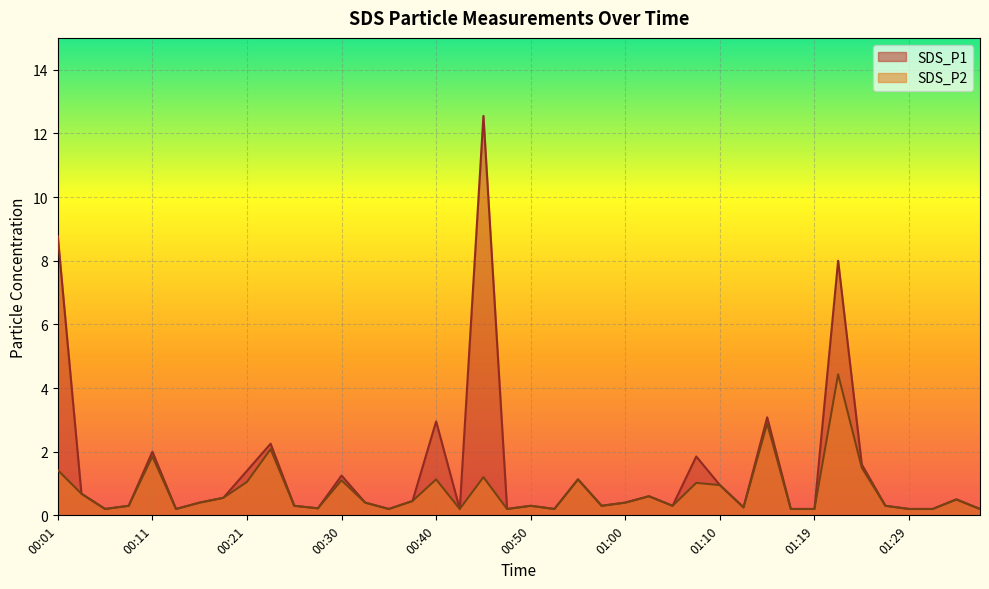

Does the chart display data point markers on the line(s)?

No